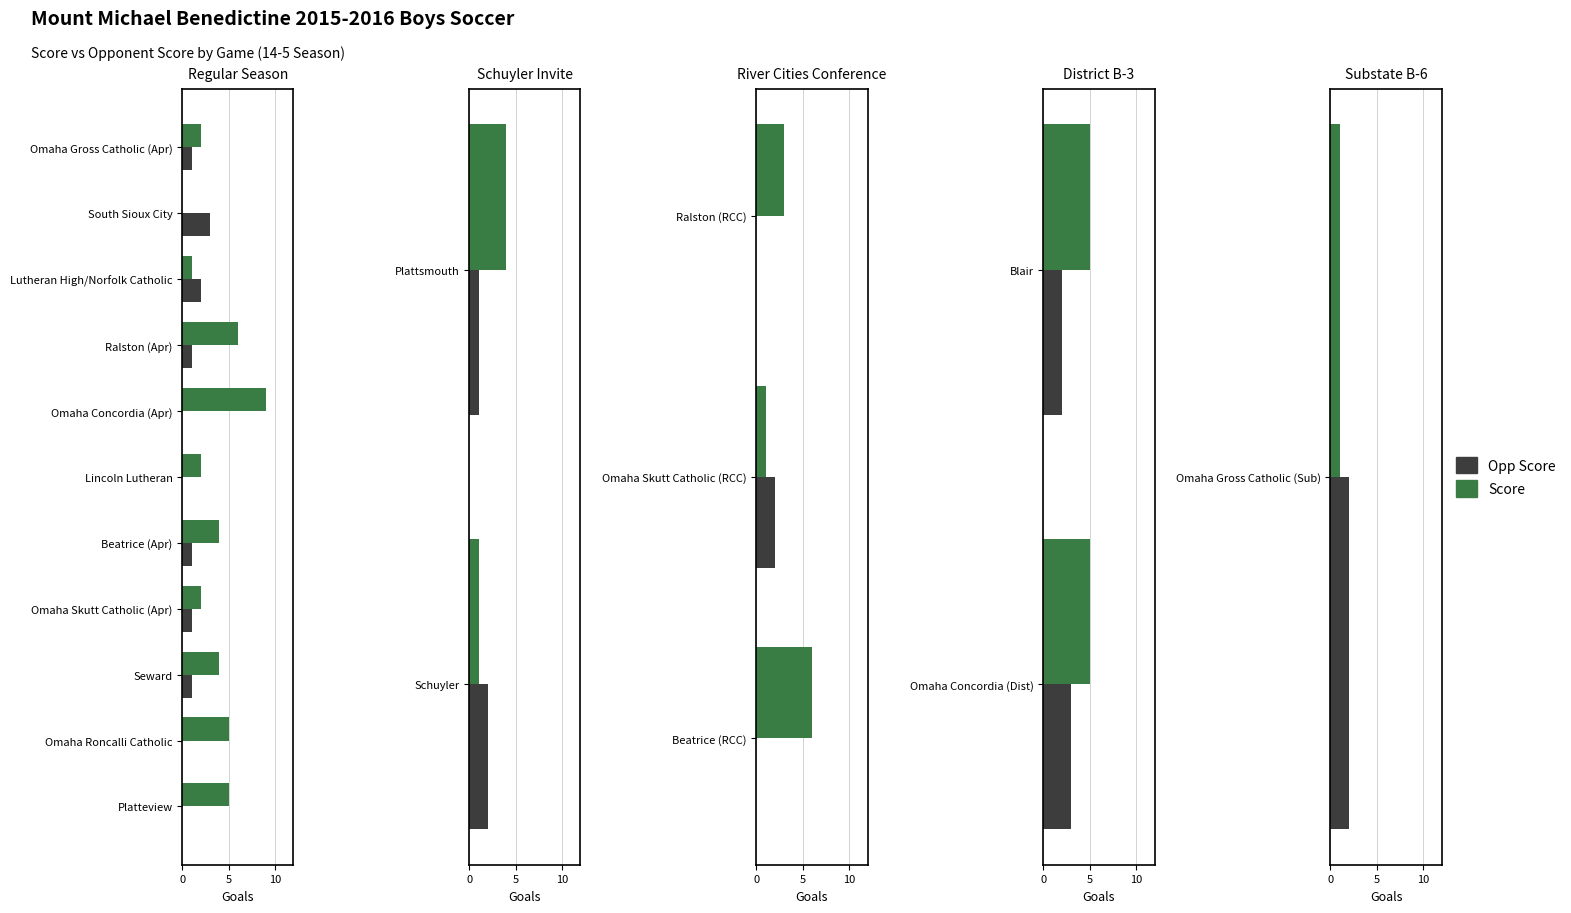

At 5, list the series in order from largest to smallest.

Opp Score, Score